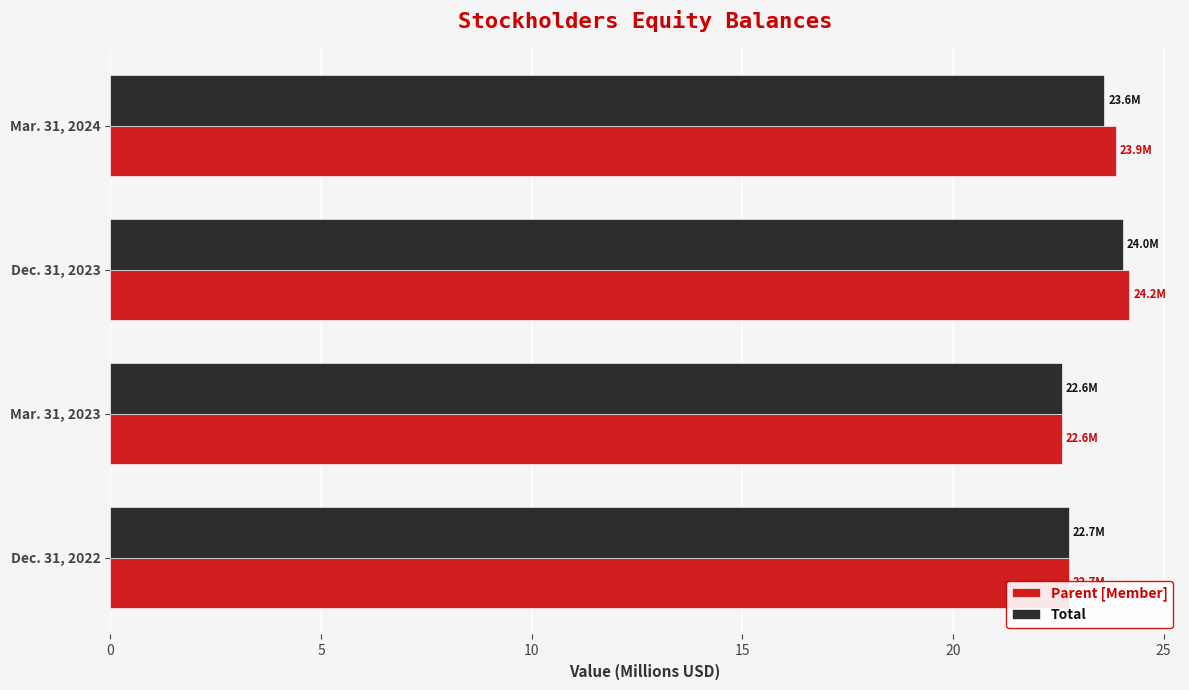

List the labels in order of Parent [Member] value, smallest first.

Mar. 31, 2023, Dec. 31, 2022, Mar. 31, 2024, Dec. 31, 2023